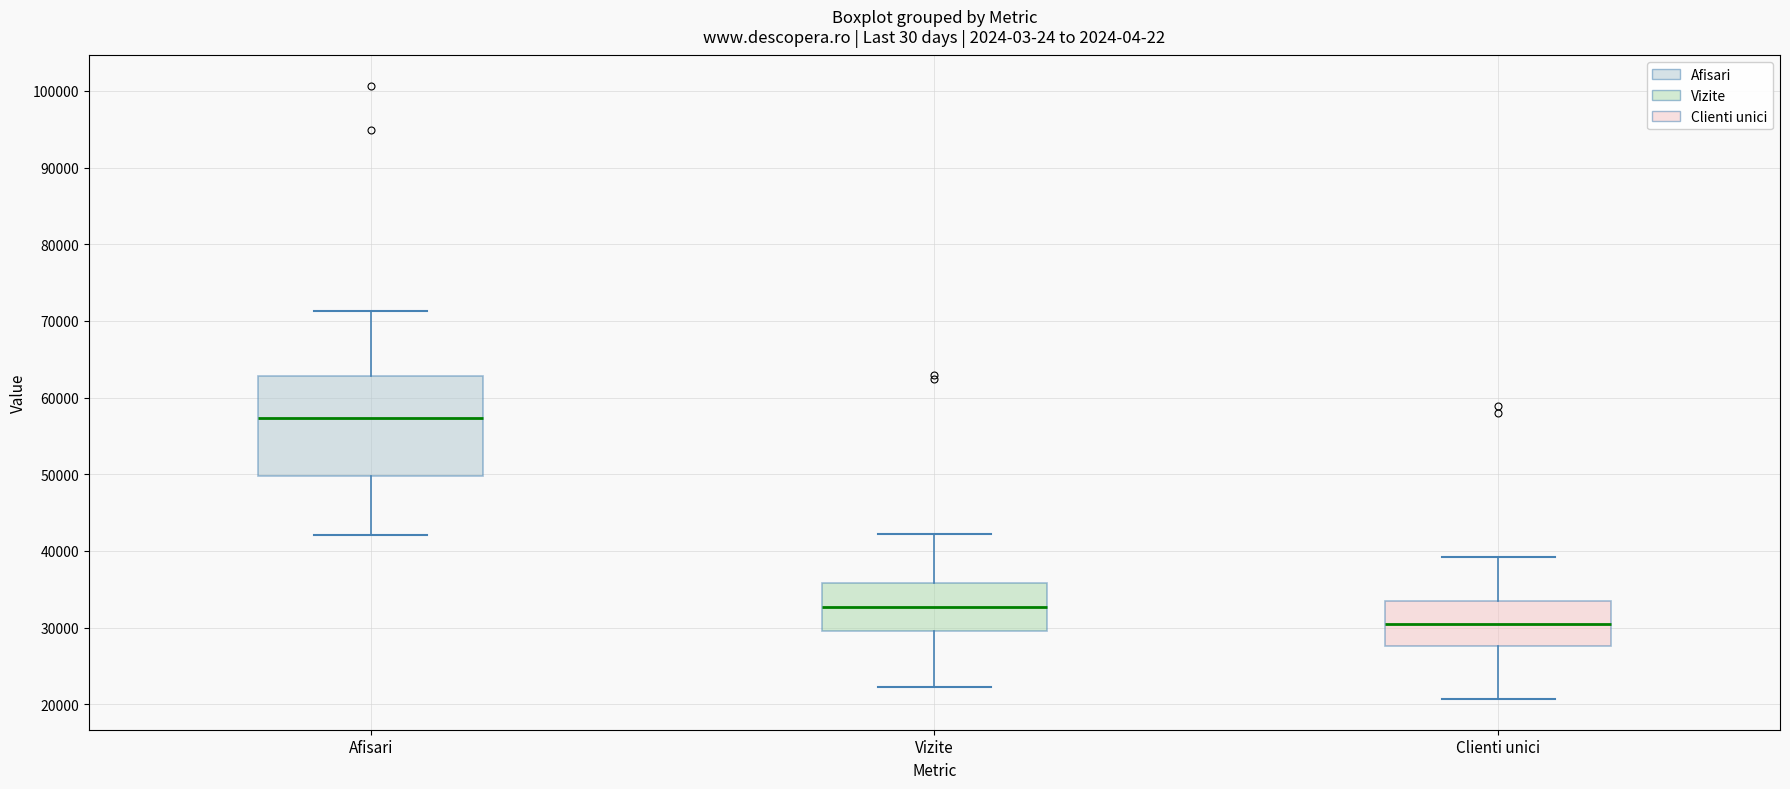

Reading left to right, transcribe this box plot: for each box, give where its median line is, the range the box spans, and where its two whiskers end, as read against the y-axis. The values are not printed on the chart, so give them approximately, as read against the axis.

Afisari: median 57000, box 50000 to 63000, whiskers 42000 to 71000
Vizite: median 33000, box 30000 to 36000, whiskers 22000 to 42000
Clienti unici: median 30000, box 28000 to 33000, whiskers 21000 to 39000